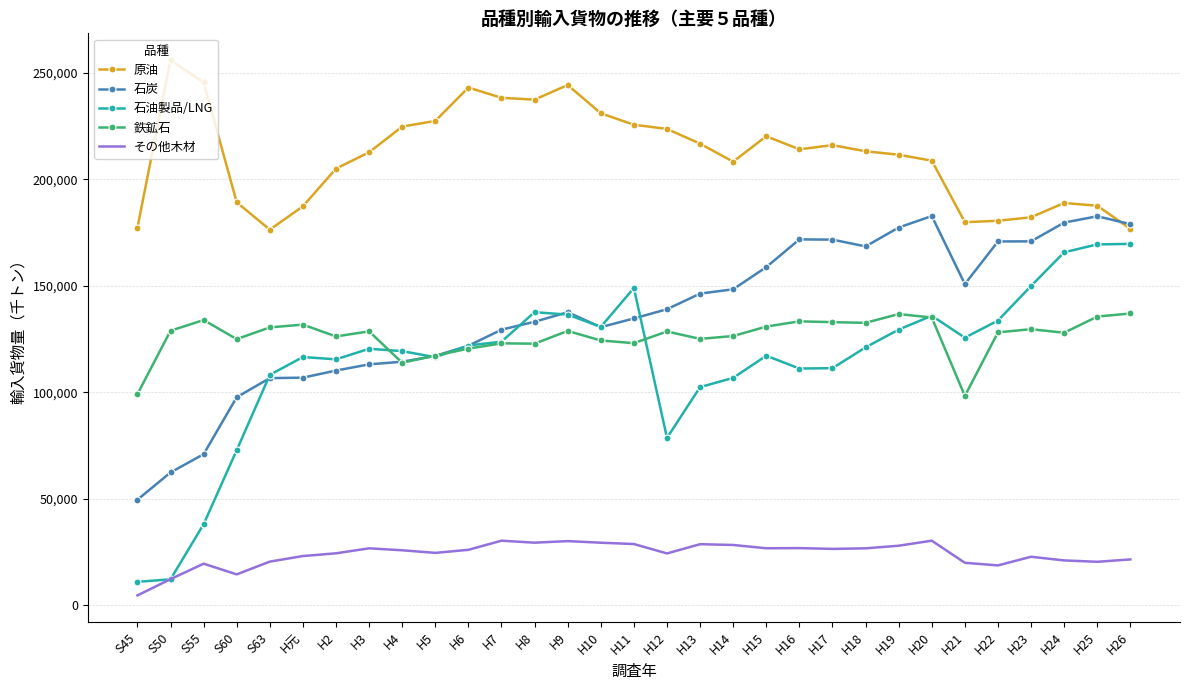

What is the difference between the second highest and minimum values in the その他木材 series?

25706